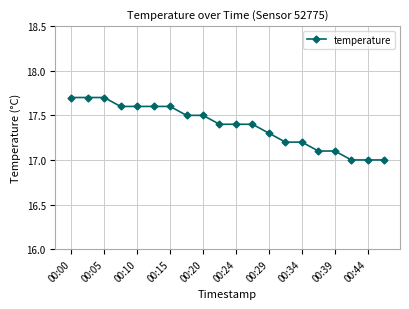

What is the average value?

17.4